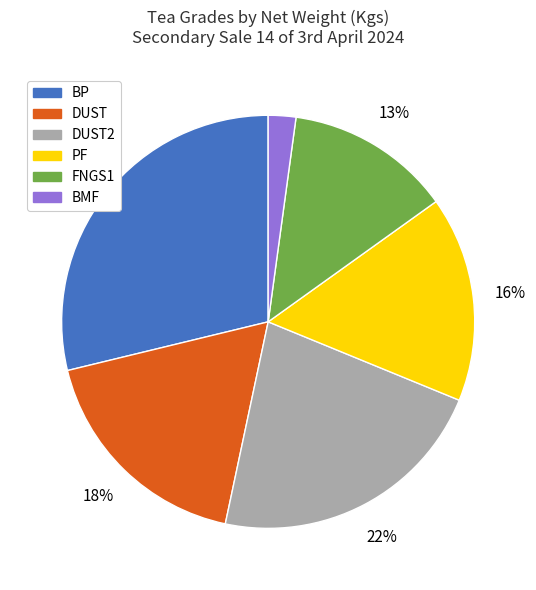

To the nearest percent, what is the difference between the largest and smallest slice percentages?

27%